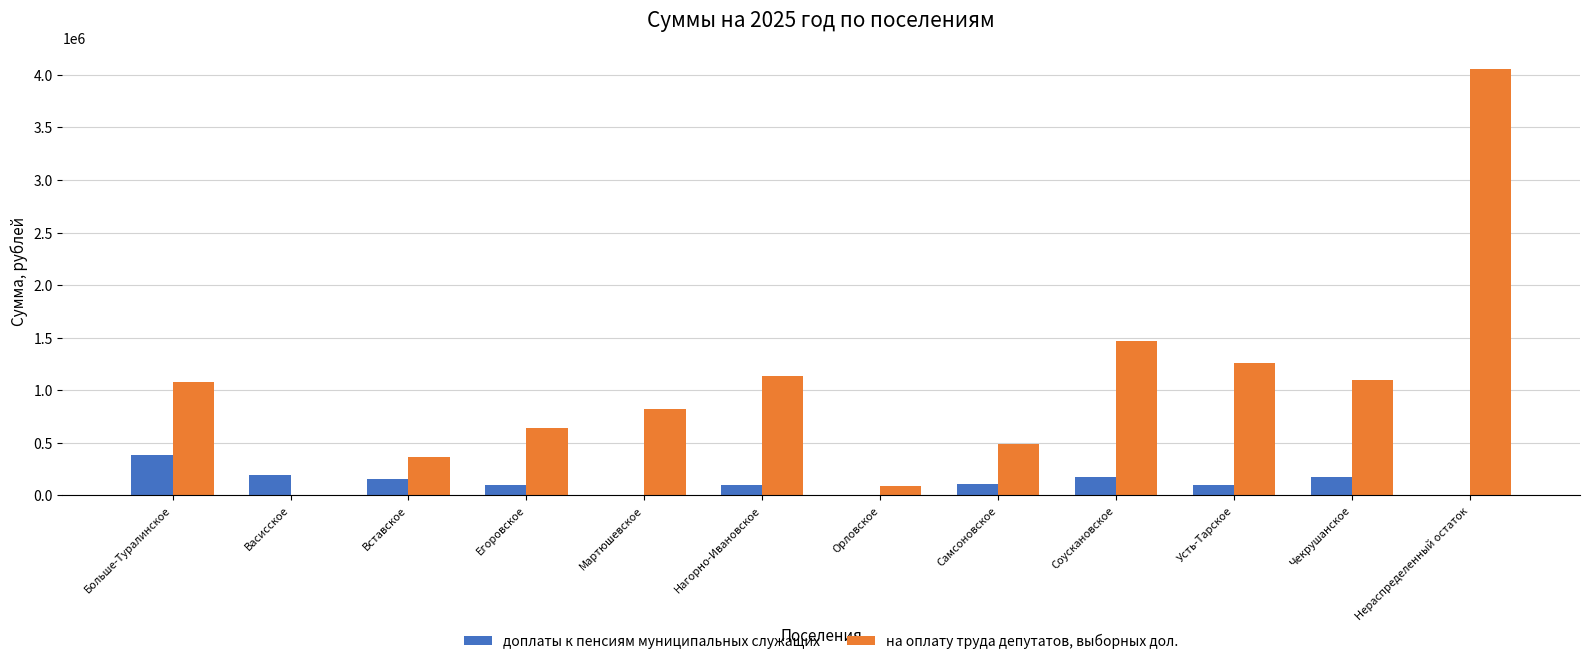

At which label does на оплату труда депутатов, выборных дол. first exceed 1074013?

Больше-Туралинское